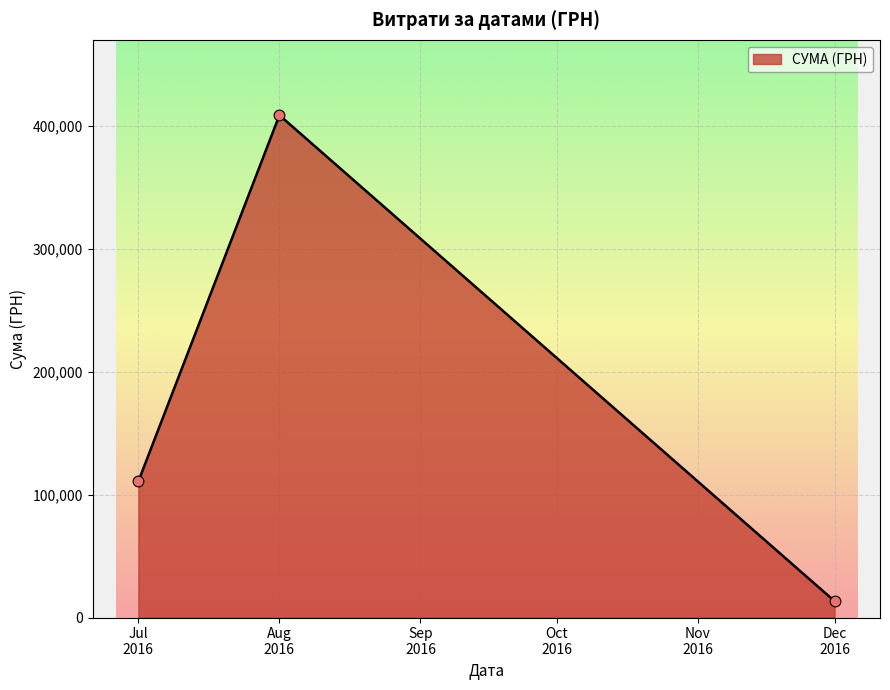

What is the smallest value displayed?

13360.0